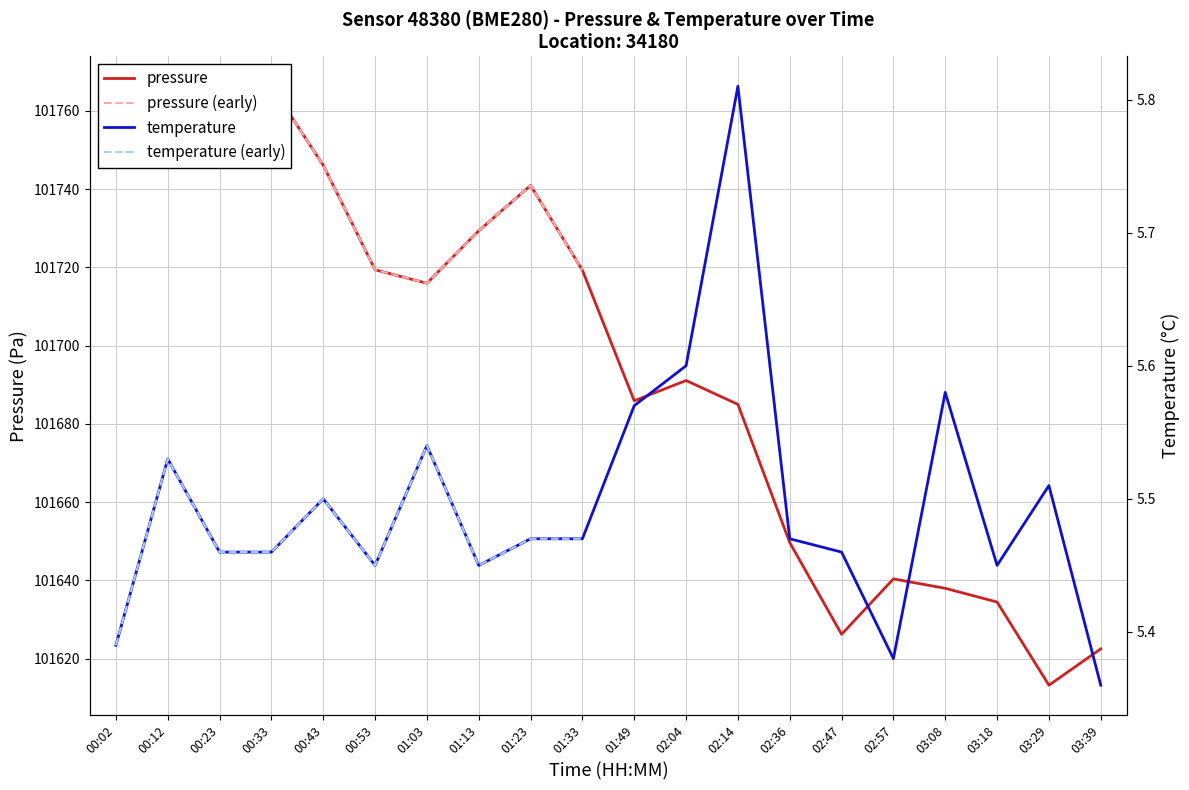

Reading left to right, list all the values displayed in this chart.

pressure: 101763.2	101762.2	101761.7	101766.3	101746.1	101719.4	101715.9	101729.3	101740.9	101719.3	101685.9	101691.1	101685.0	101649.7	101626.2	101640.4	101638.0	101634.5	101613.2	101622.5
temperature: 5.4	5.5	5.5	5.5	5.5	5.5	5.5	5.5	5.5	5.5	5.6	5.6	5.8	5.5	5.5	5.4	5.6	5.5	5.5	5.4